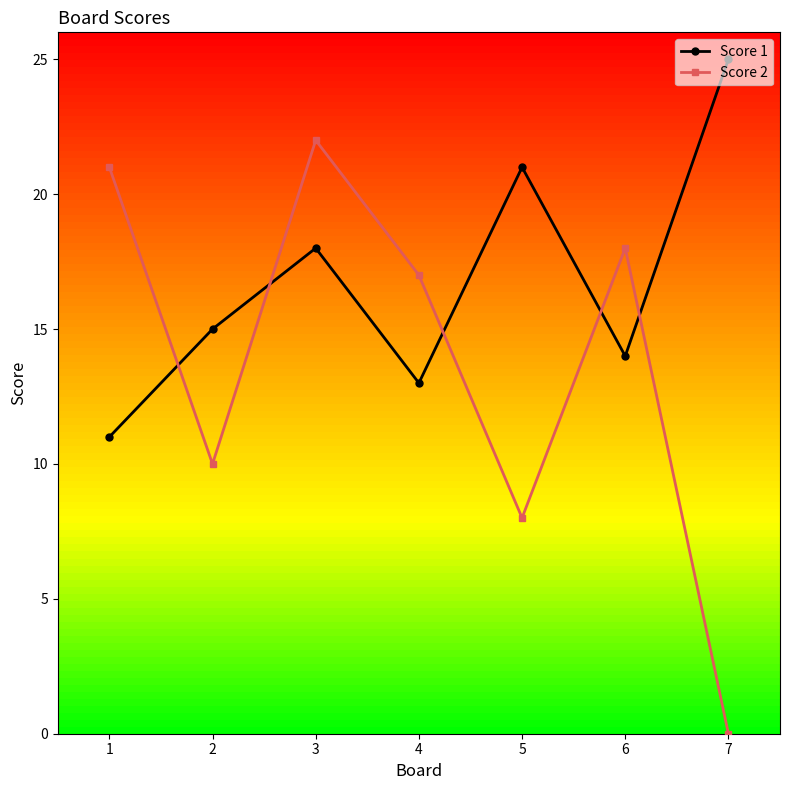

At which category is the sum across all series the highest?

3